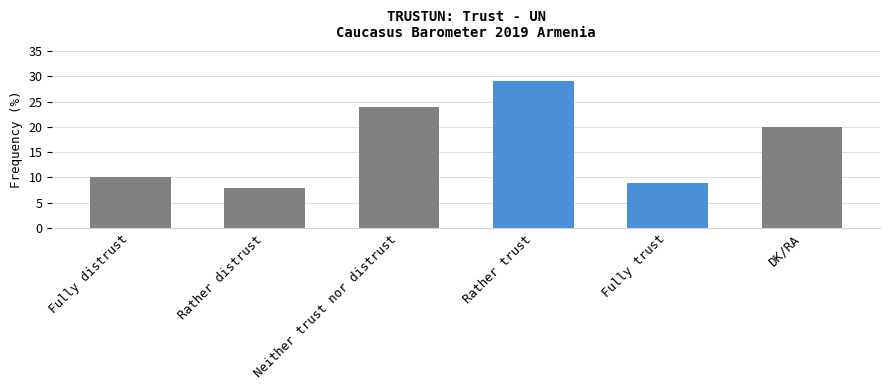

Are the bars horizontal?

No